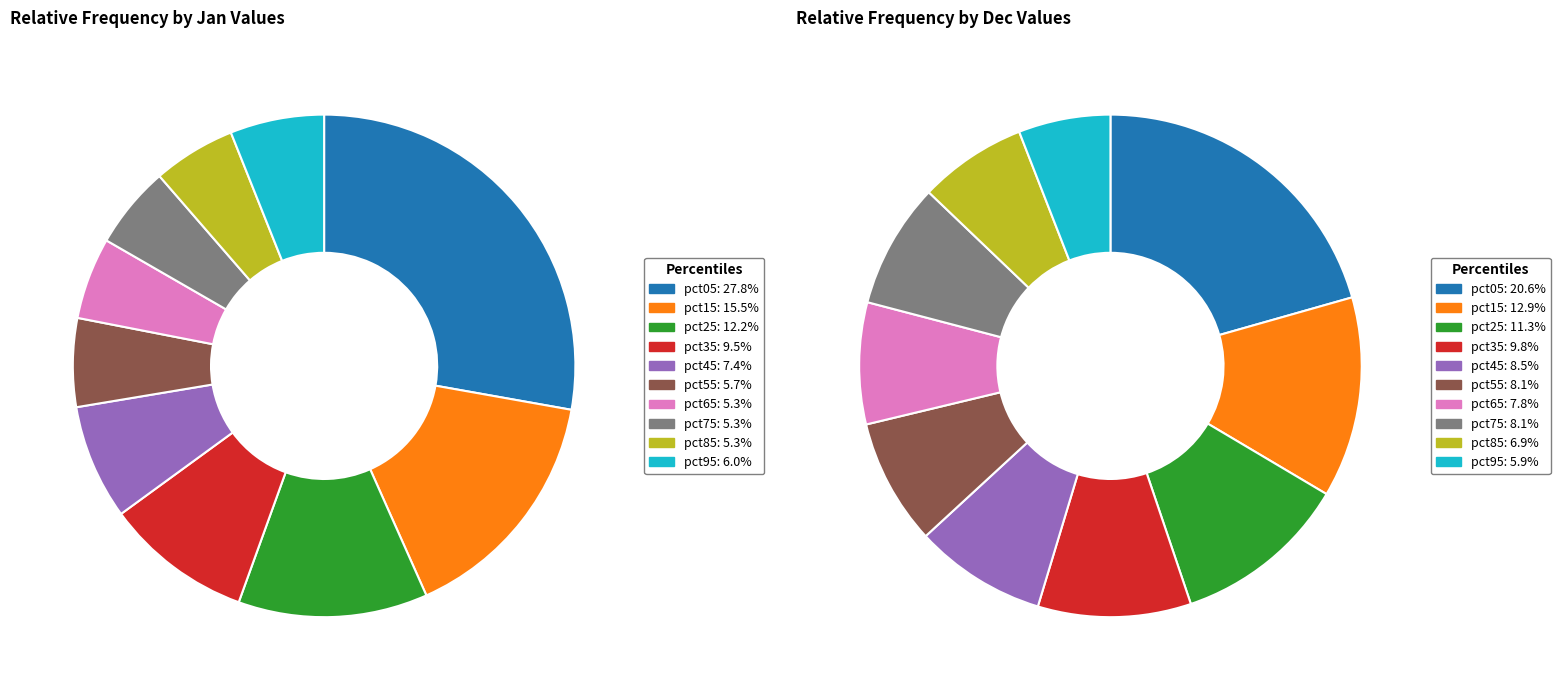

What portion of the pie excludes 7?

94.7%